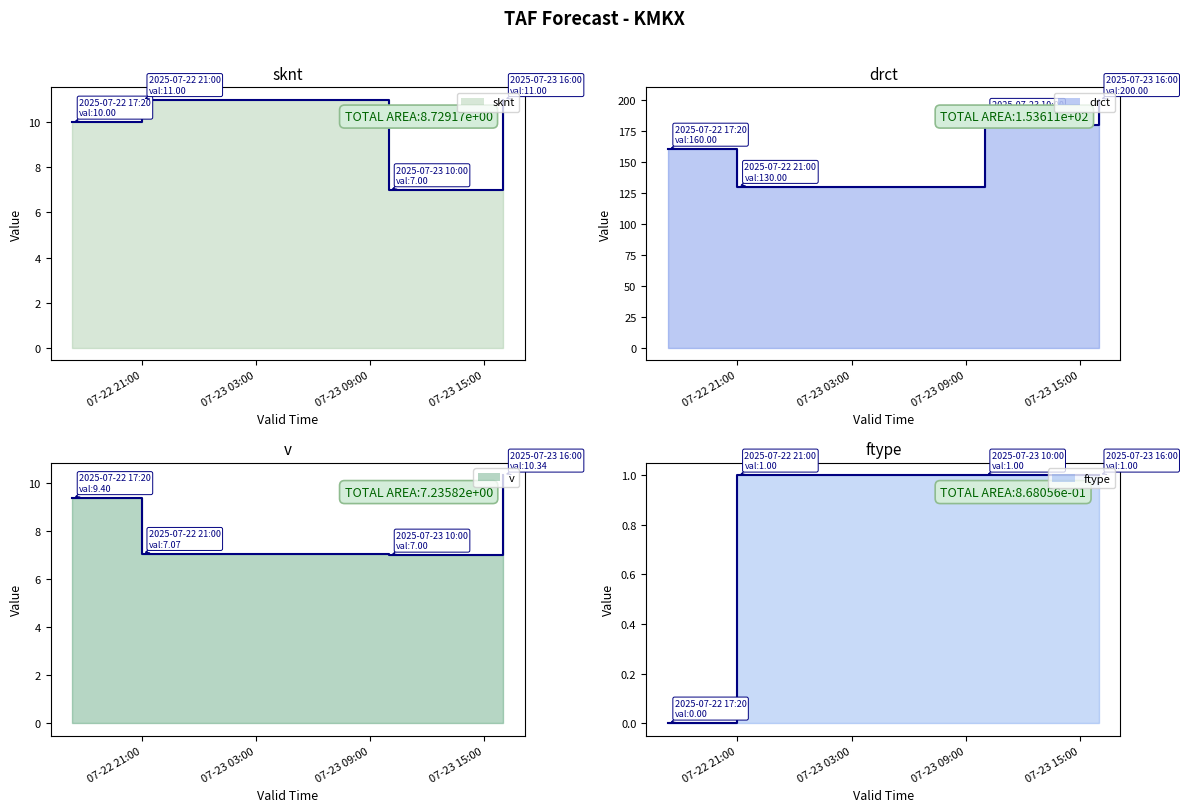

True or false: v line has a value of 7.1 at 07-22 21:00.

True